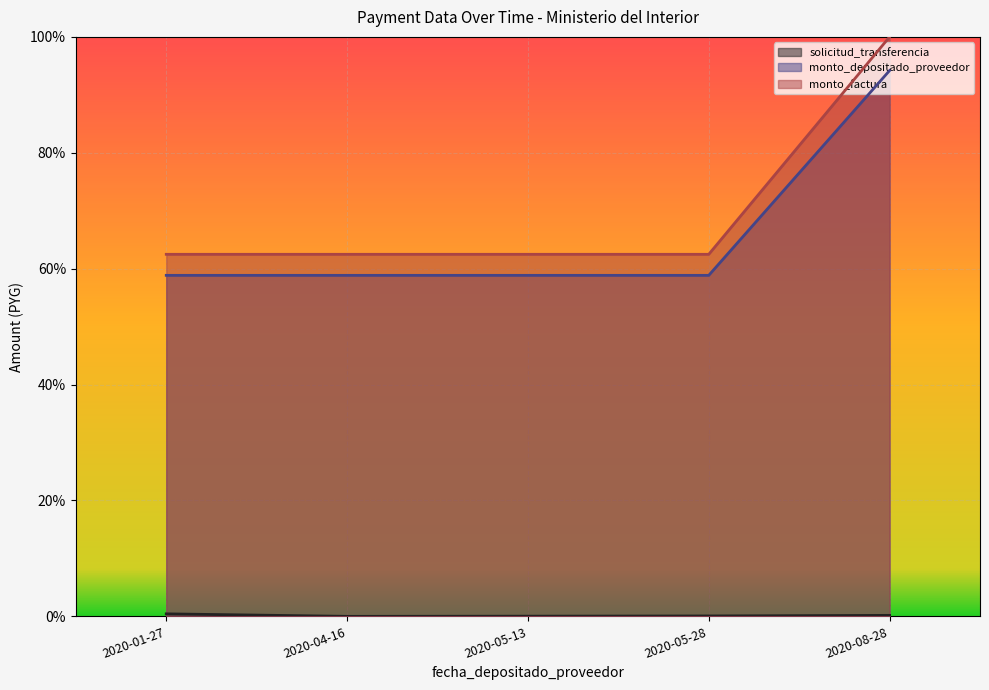

Reading left to right, what are all the values shown in this chart?

solicitud_transferencia: 0.0	0.0	0.0	0.0	0.0
monto_depositado_proveedor: 0.6	0.6	0.6	0.6	0.9
monto_factura: 0.6	0.6	0.6	0.6	1.0